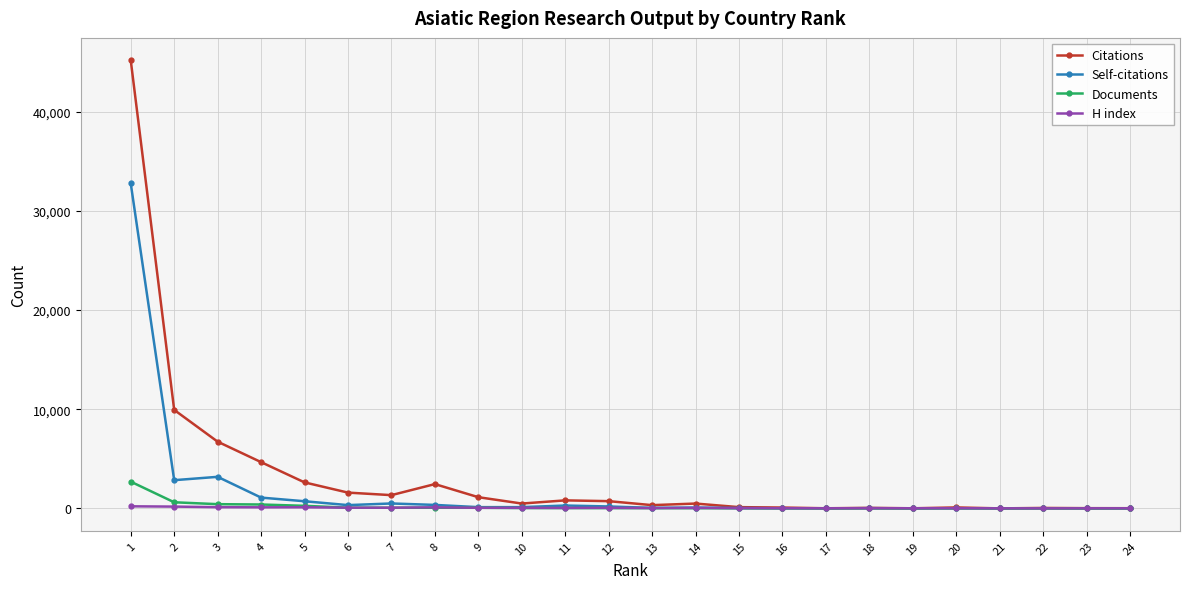

What is the average value of the Documents series?

202